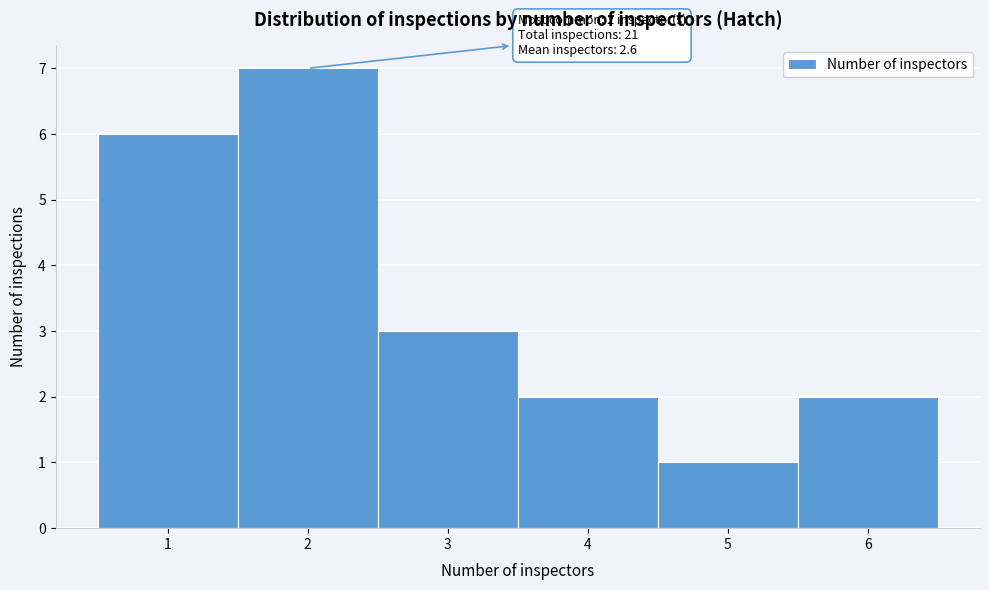

Over which range of the x-axis is the bar tallest?

1.5 to 2.5